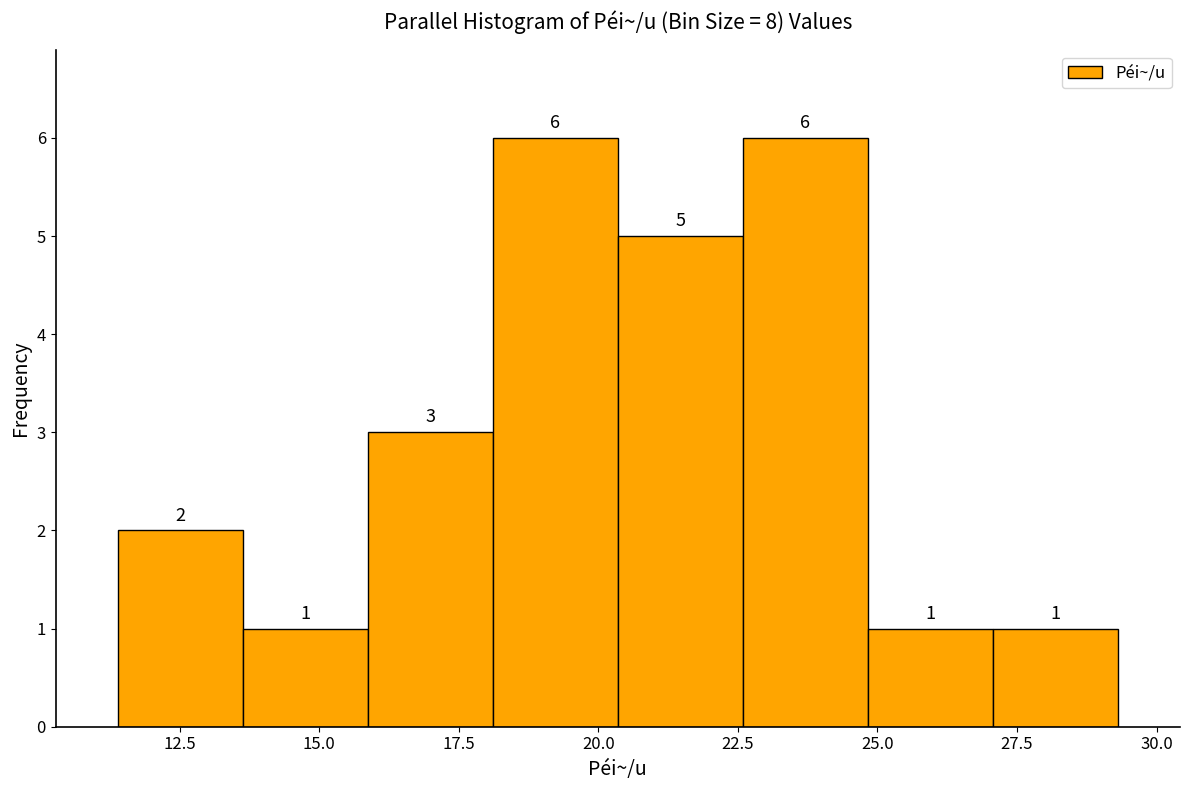

Reading left to right, list every bar in this chart as the range it spans on the x-axis followed by its height. The bar edges are not printed on the chart, so give them approximately, as read against the axis.

11.5 to 13.5: 2
13.5 to 16.0: 1
16.0 to 18.0: 3
18.0 to 20.5: 6
20.5 to 22.5: 5
22.5 to 25.0: 6
25.0 to 27.0: 1
27.0 to 29.5: 1